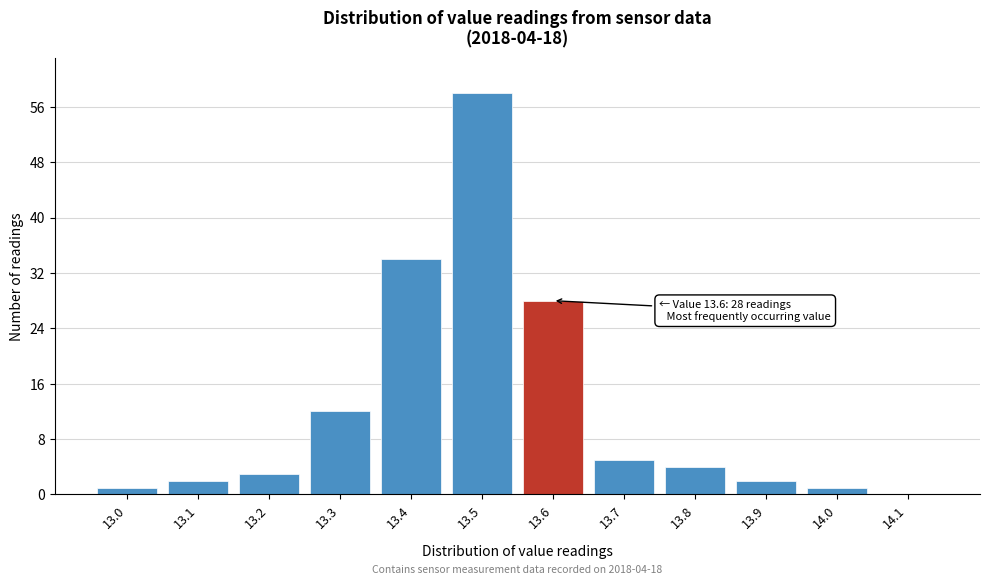

Reading left to right, list all the values displayed in this chart.

13.0=1	13.1=2	13.2=3	13.3=12	13.4=34	13.5=58	13.6=28	13.7=5	13.8=4	13.9=2	14.0=1	14.1=0